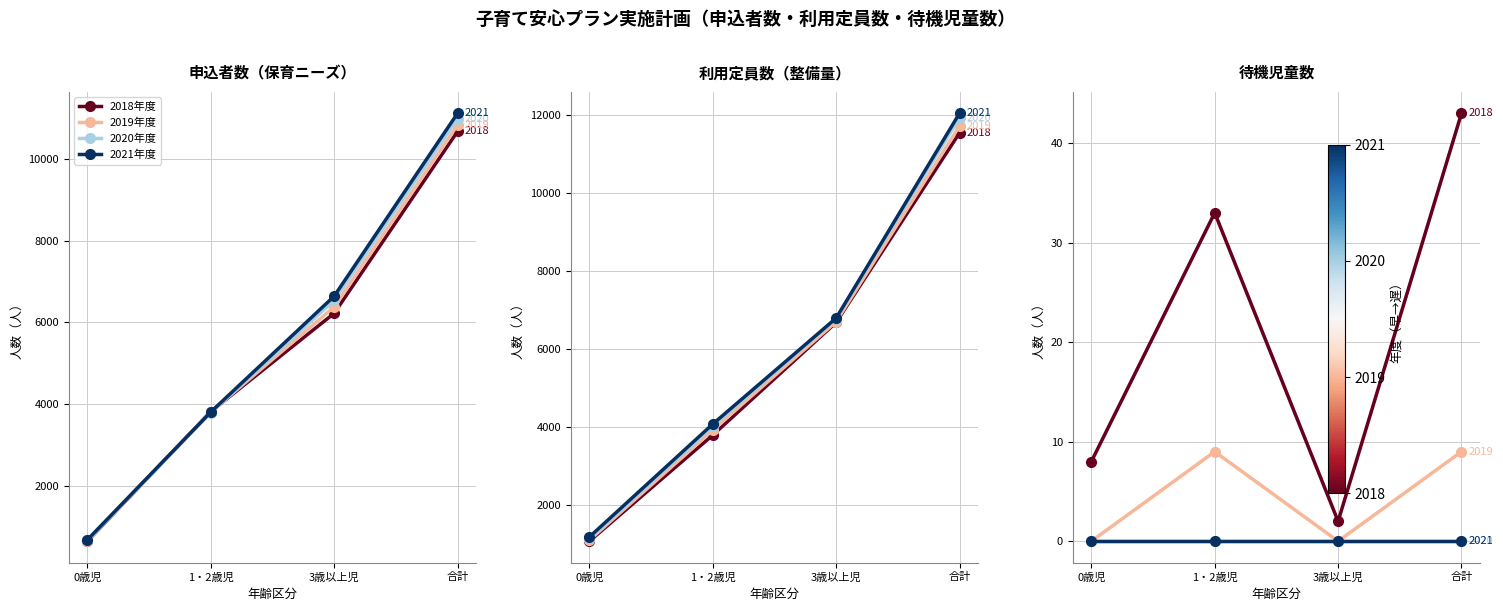

Is the value of 2019年度 at 合計 greater than the value of 2018年度 at 3歳以上児?

Yes